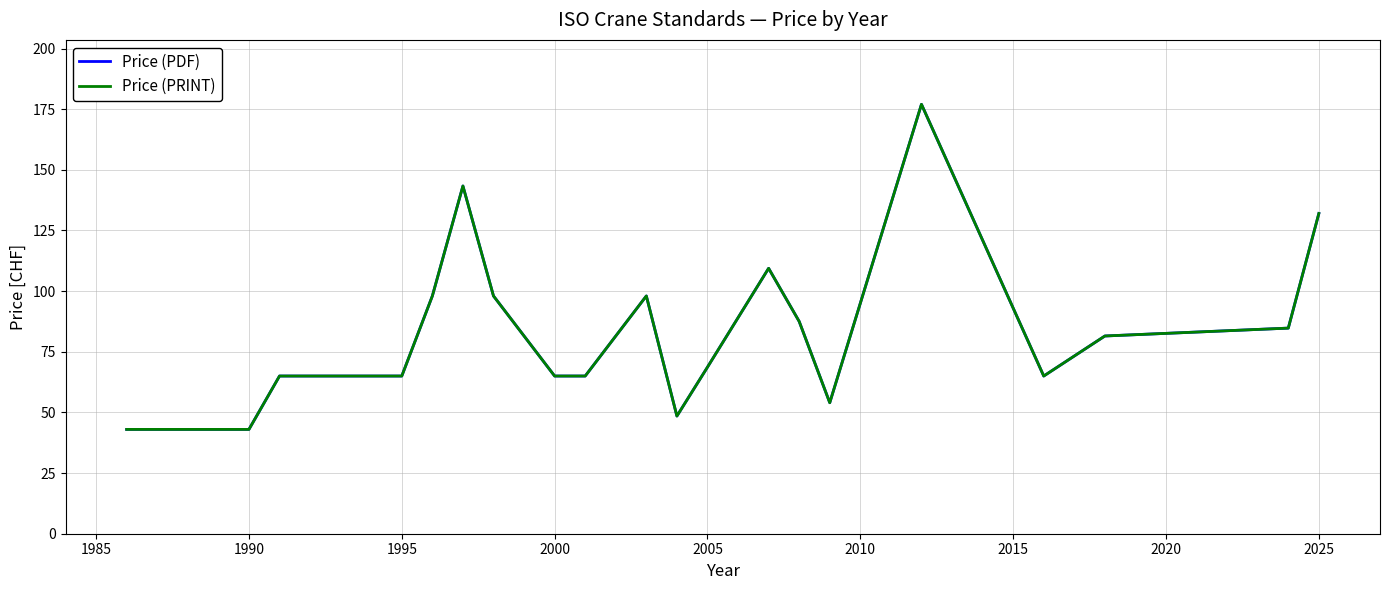

What is the label of the 3rd point from the left?

1990